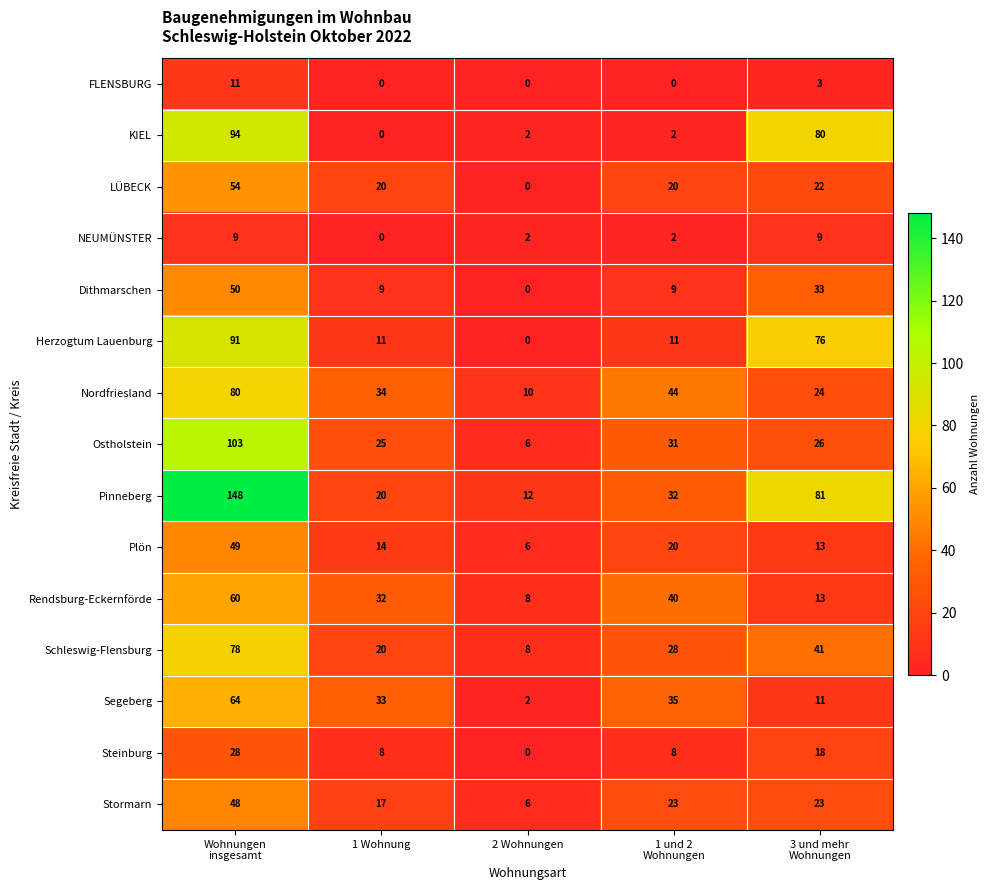

The value of Rendsburg-Eckernförde at 2 Wohnungen is 2. True or false?

False